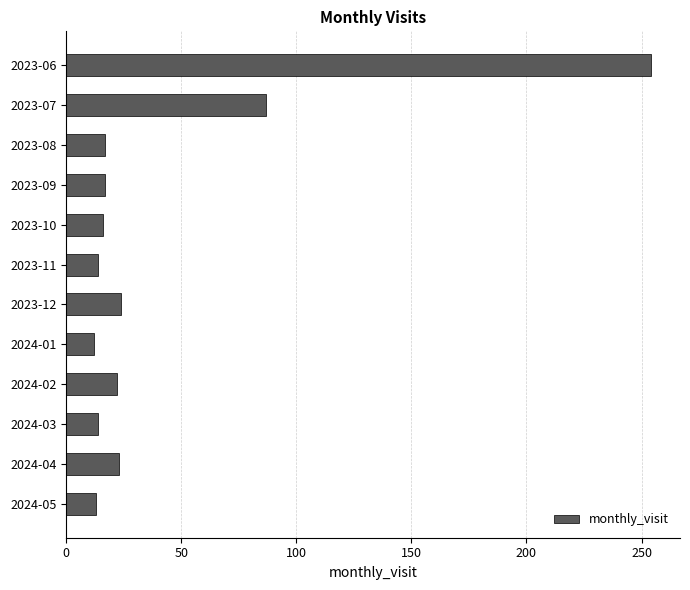

What is the label of the 6th bar from the bottom?

2023-12